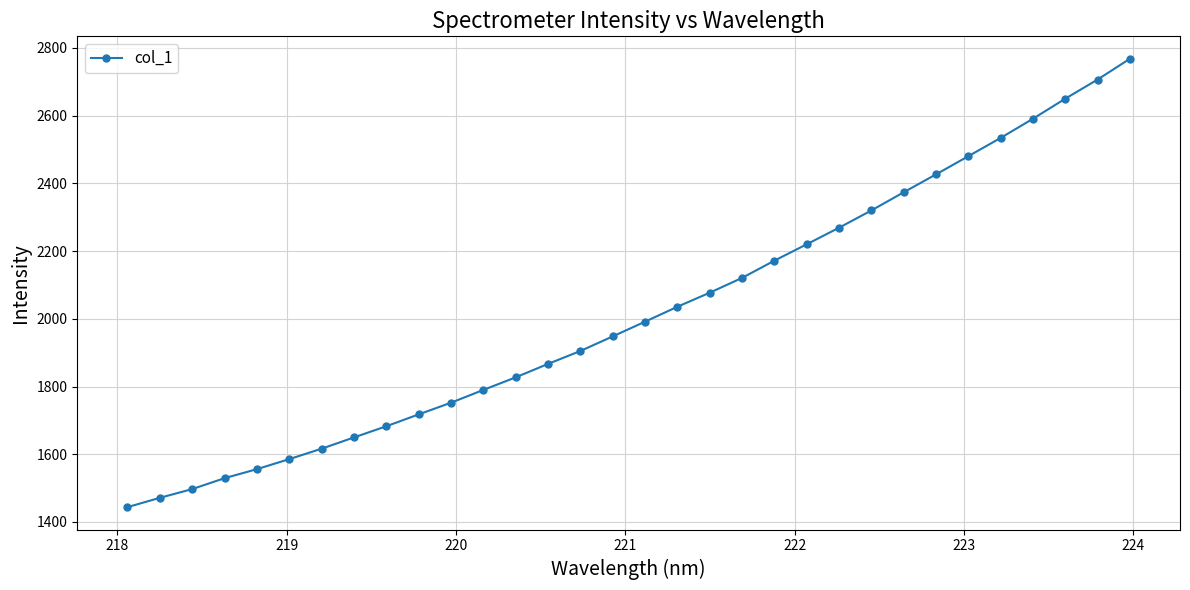

True or false: there are more than 2 points higher than both neighbors.

False